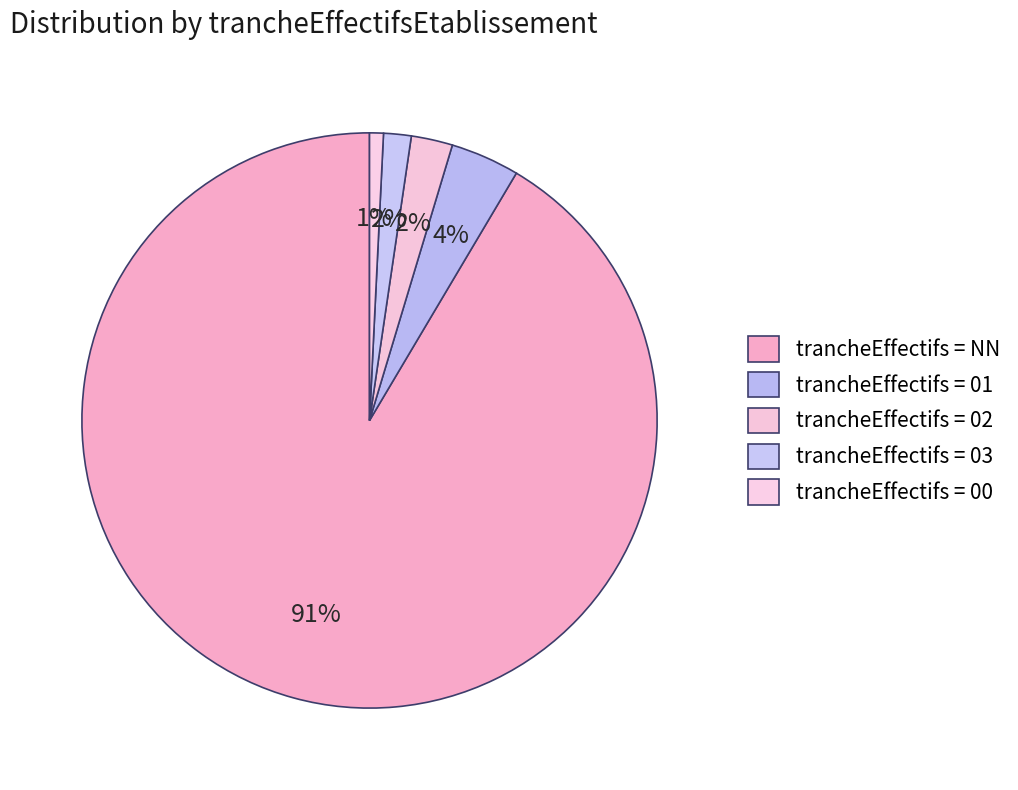

What is the smallest slice in the pie chart?

00